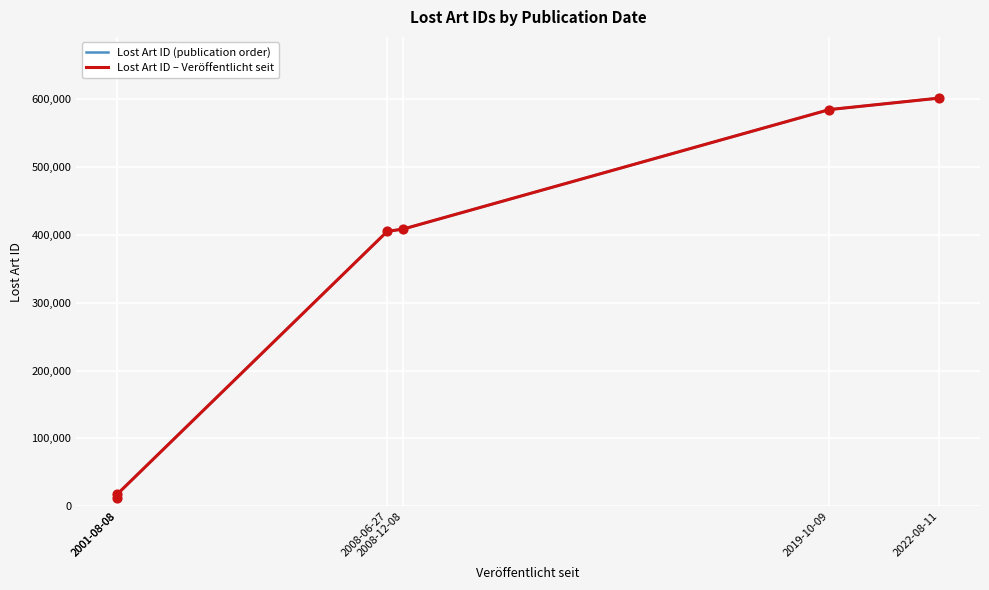

What is the total value across all series at 2008-06-27?

810072